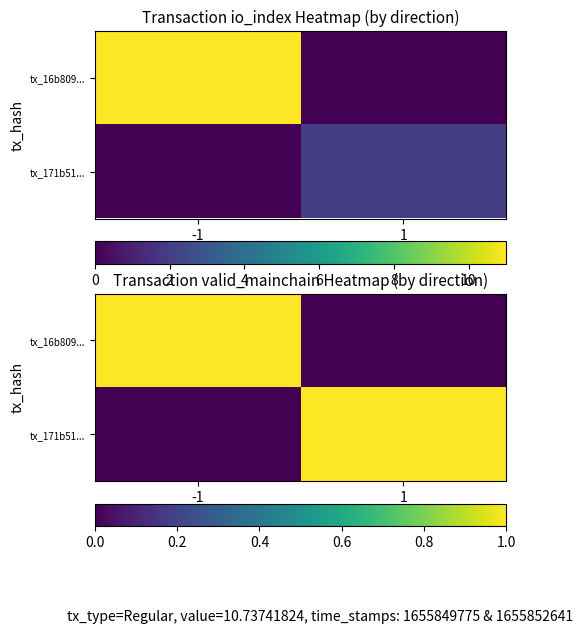

Is the value of tx_16b809... at 1 greater than the value of tx_171b51... at 1?

No